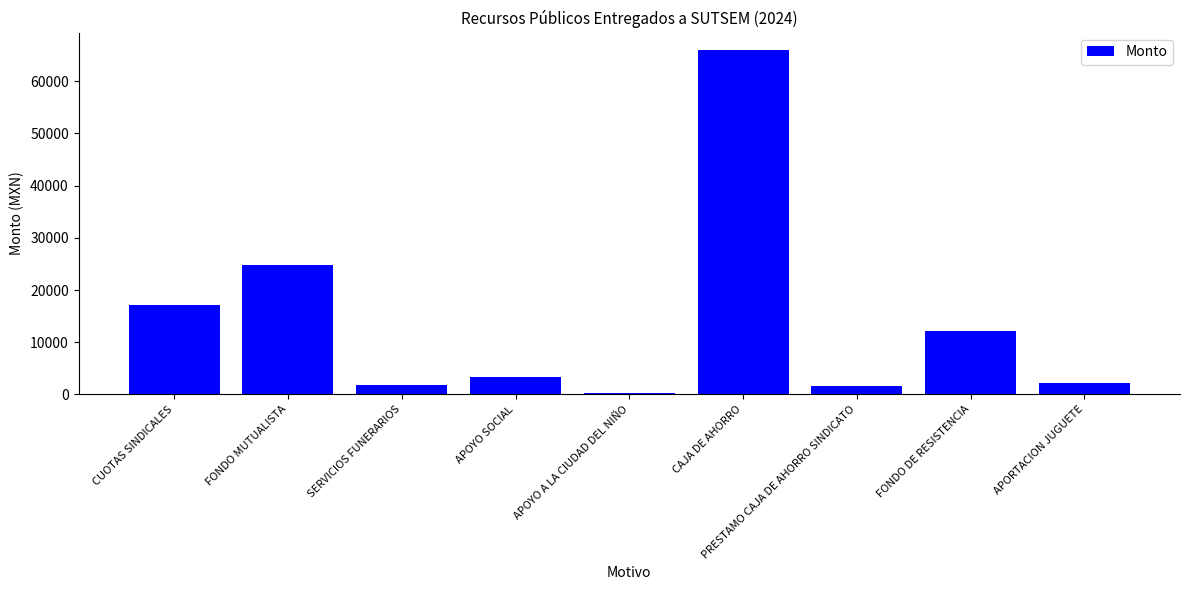

How many bars are there in total?

9